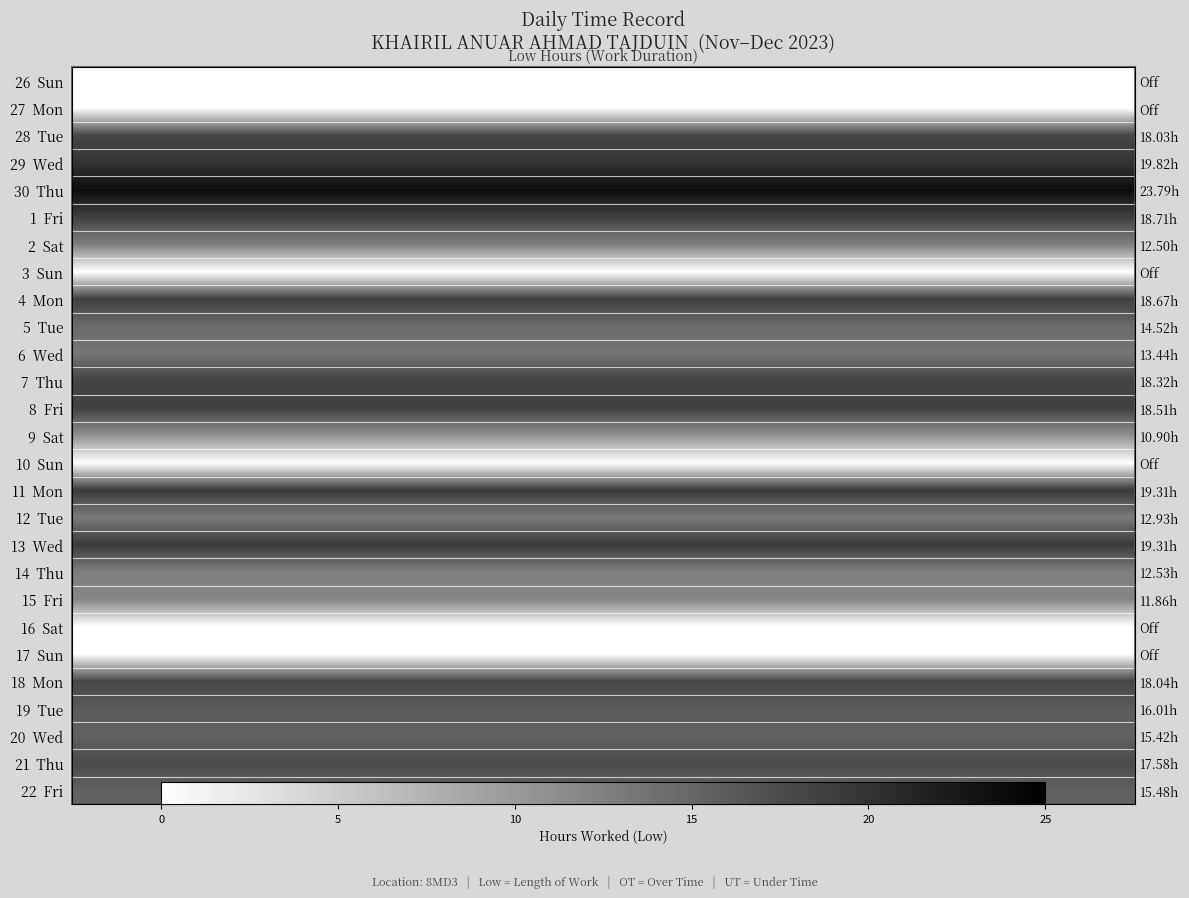

Between 35 and 18, which is larger?

35